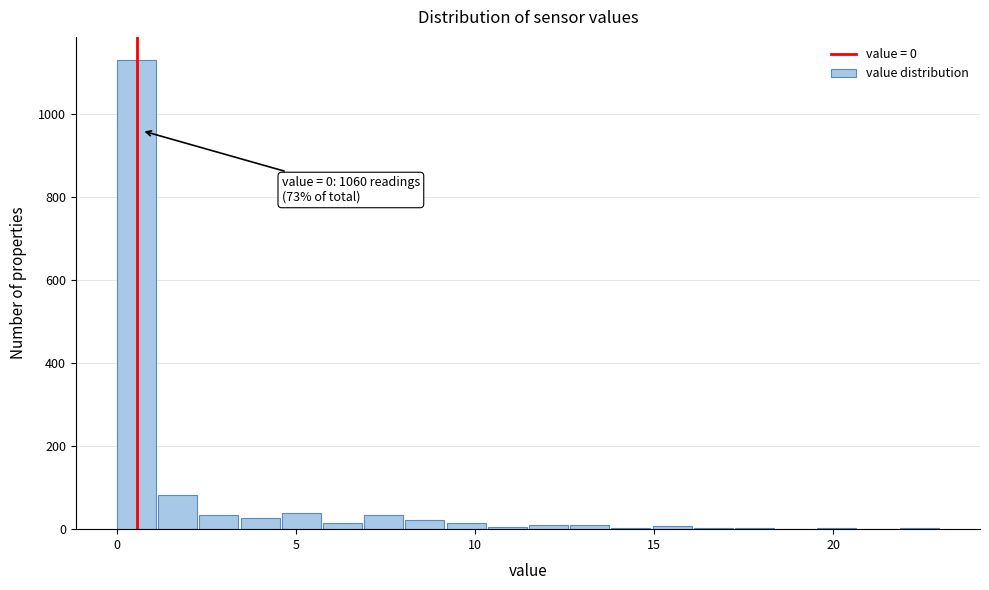

Around what value on the x-axis is the tallest bar? Give the approximate position of its centre, as read against the axis.

0.5